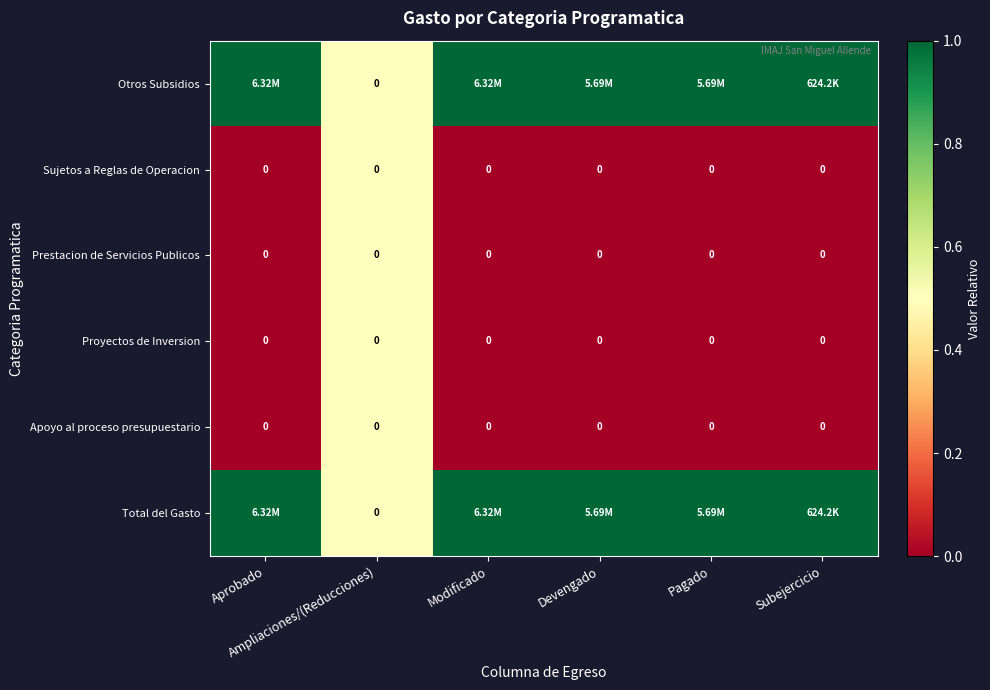

The value of Sujetos a Reglas de Operacion at Subejercicio is 0.0. True or false?

True